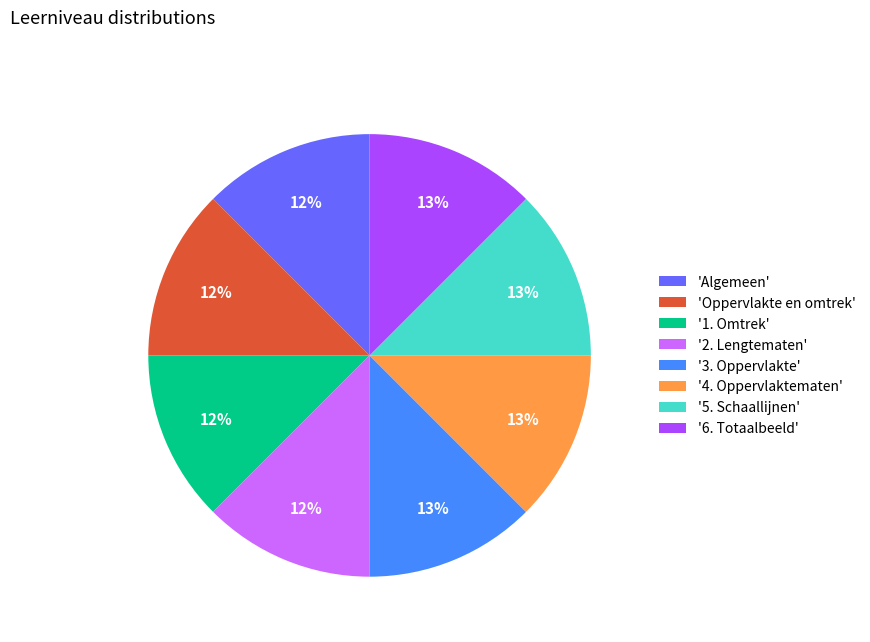

To the nearest percent, what percentage of the pie is '6. Totaalbeeld'?

13%